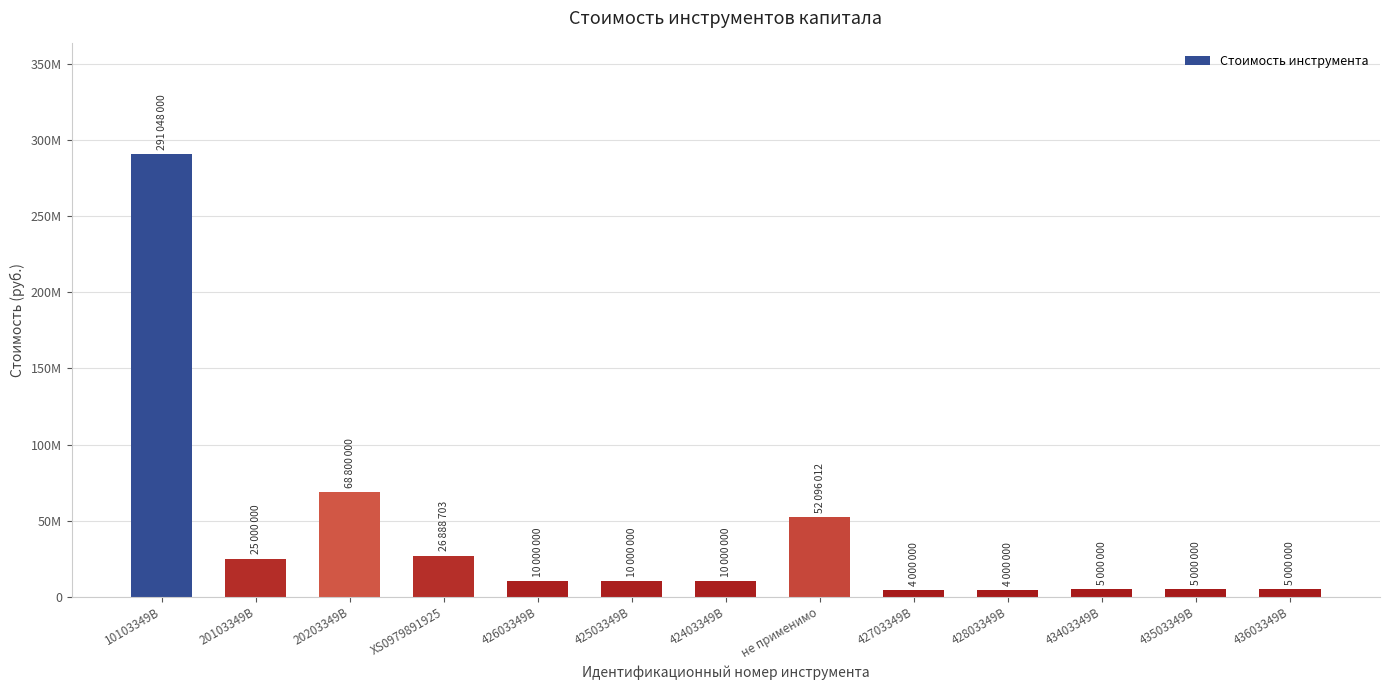

What is the value of the 7th bar from the left?

10000000